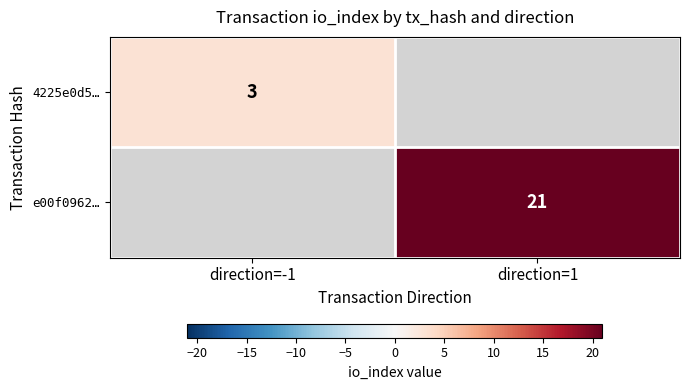

Is it true that 4225e0d5… equals 4 at direction=-1?

False